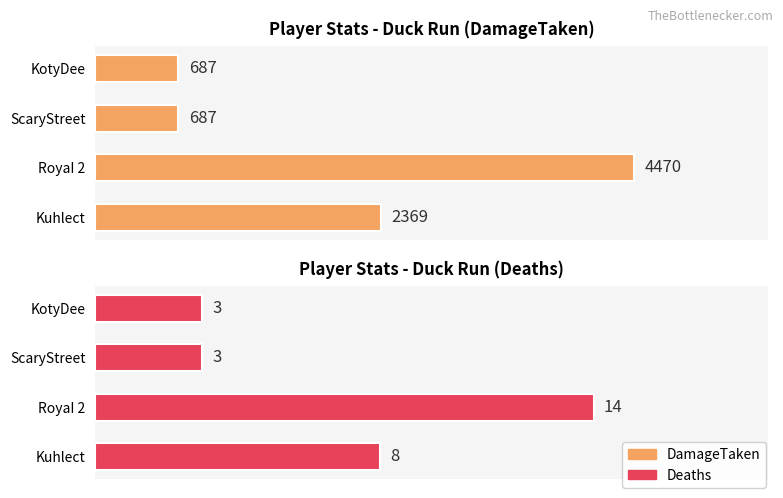

What is the maximum value for Deaths?

14